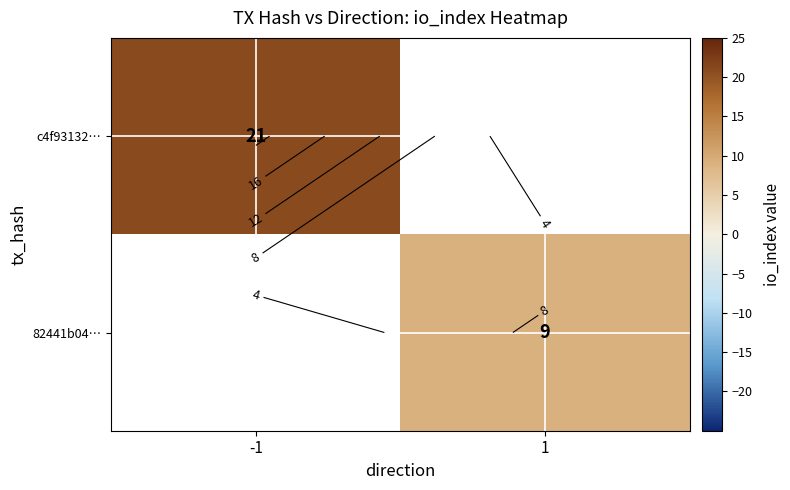

Is the value of 82441b04… at 1 greater than the value of c4f93132… at -1?

No